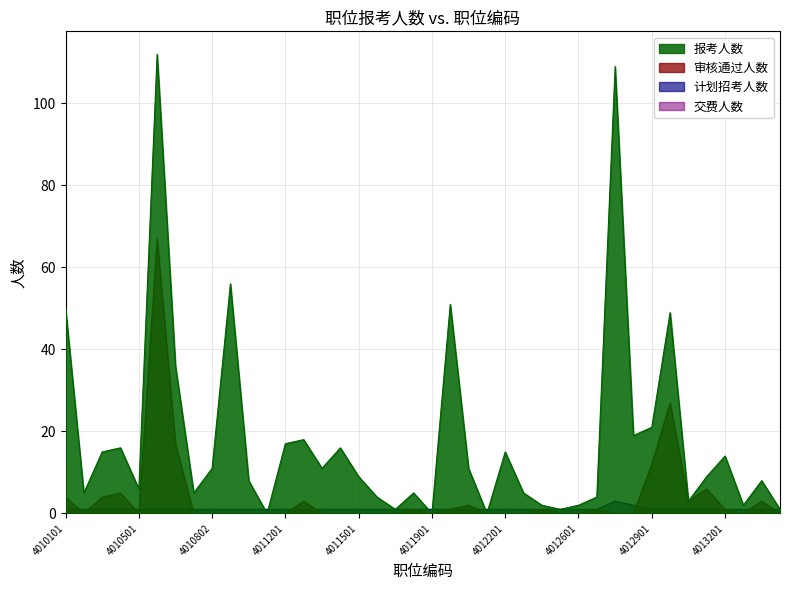

Which series has the widest spread of values?

报考人数